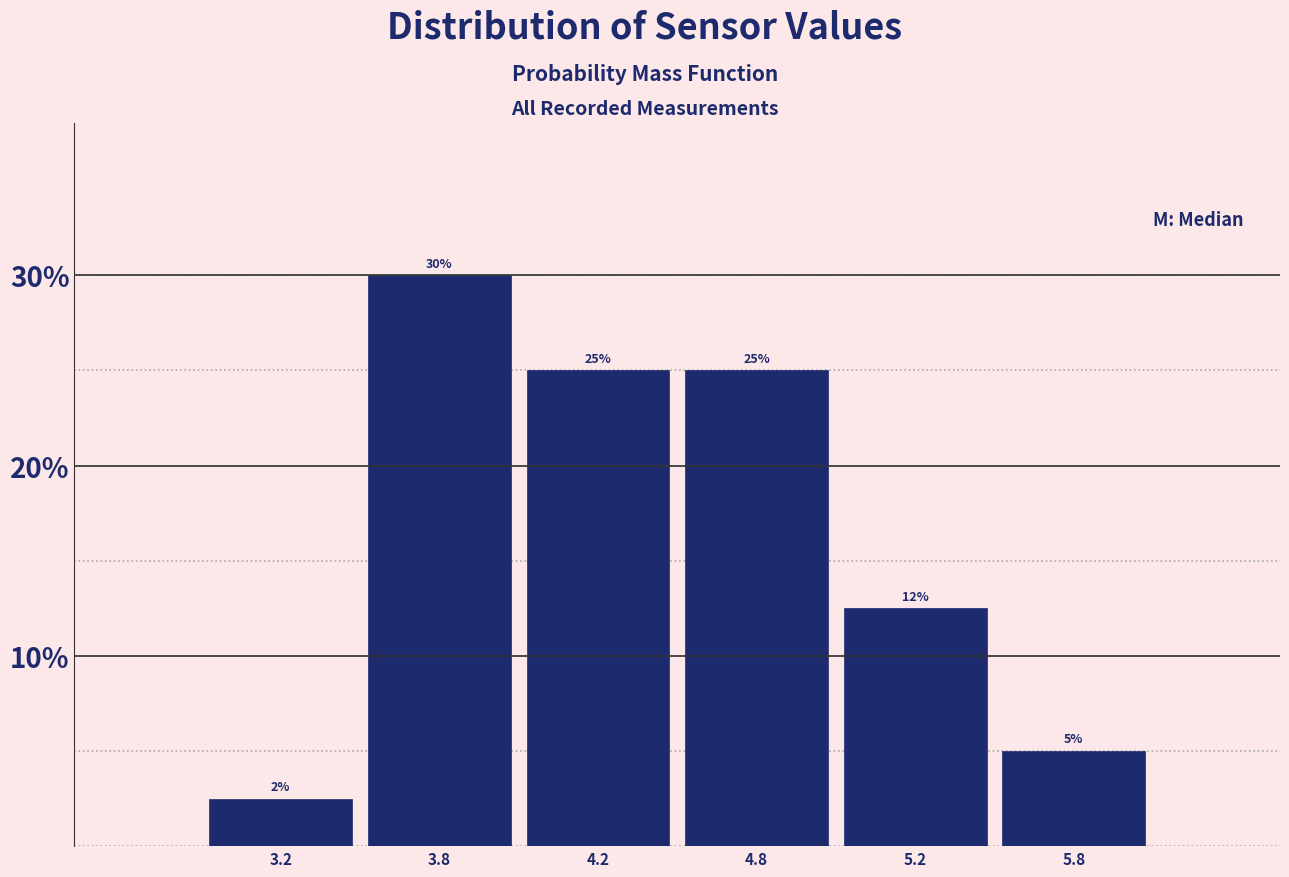

Which category has the highest value across all series?

3.8